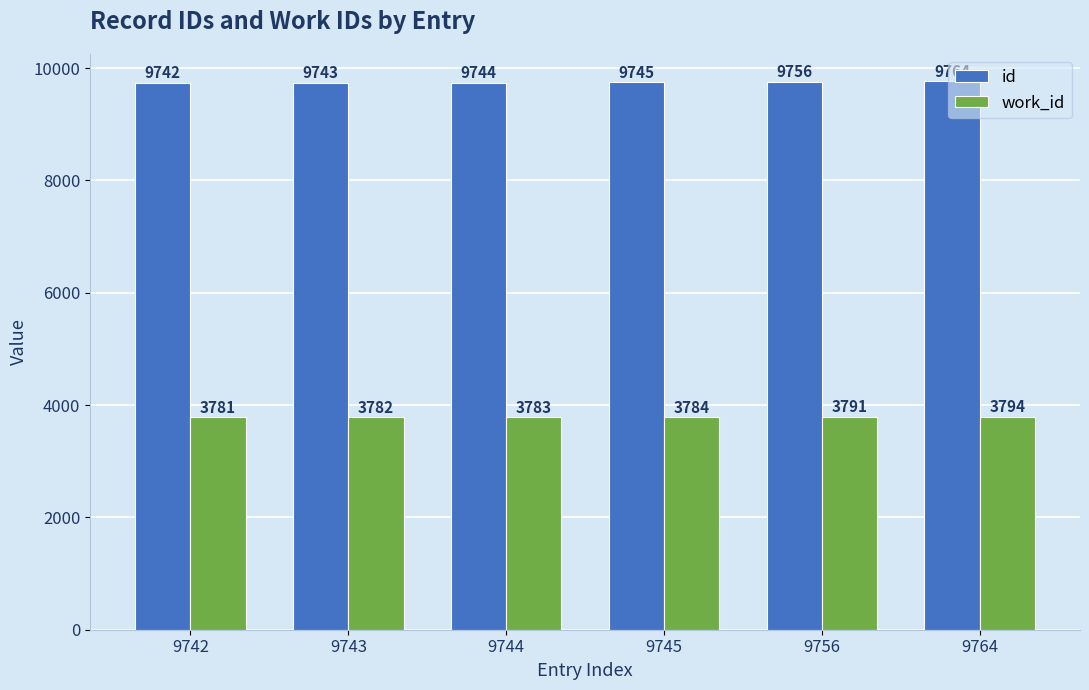

What is the maximum value for work_id?

3794